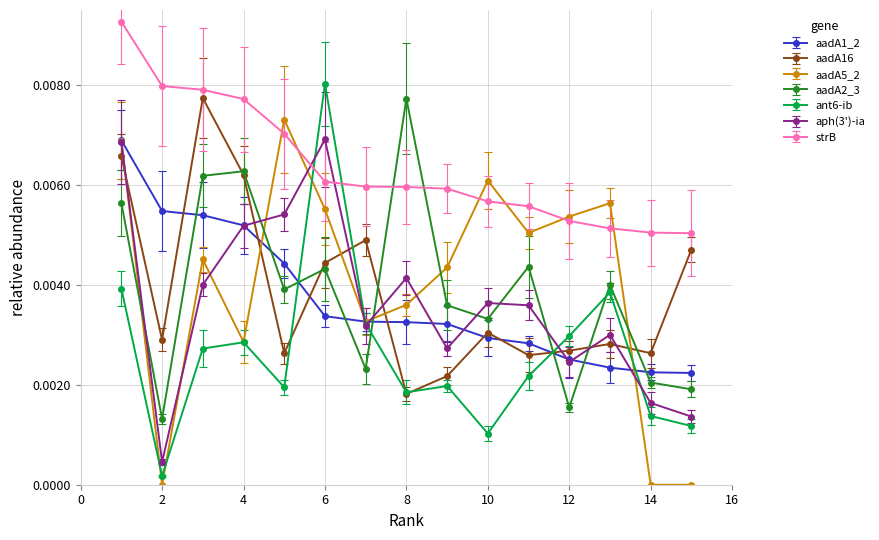

Which series has the largest total across all categories?

strB